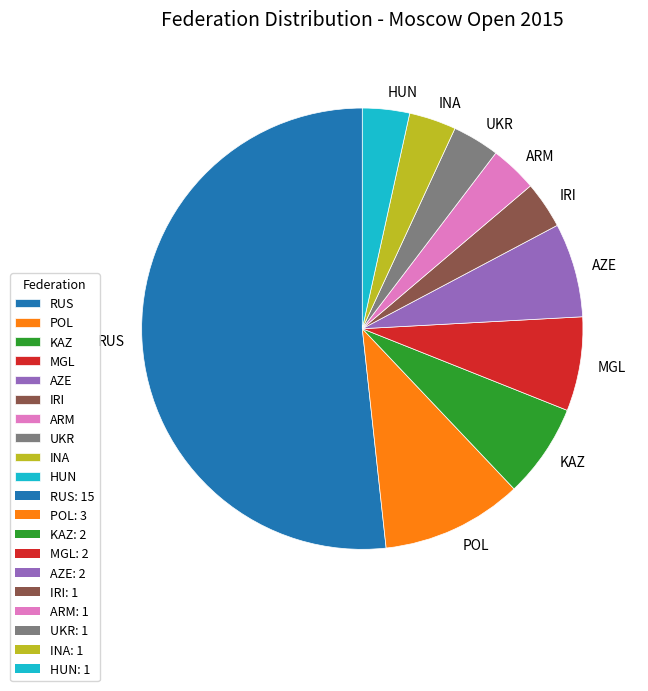

Which slice is the largest?

RUS